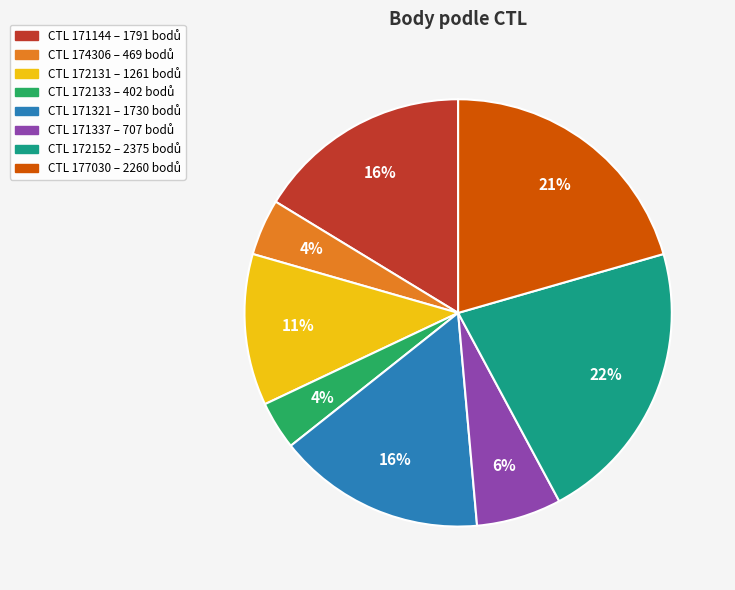

Is there a majority slice in this chart?

No